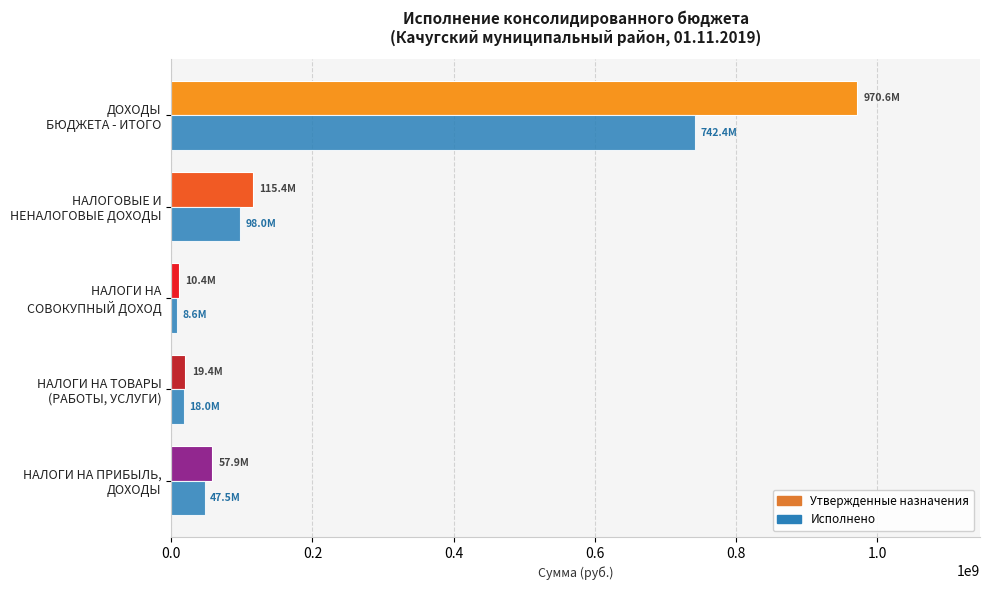

Which series has the widest spread of values?

Утвержденные назначения